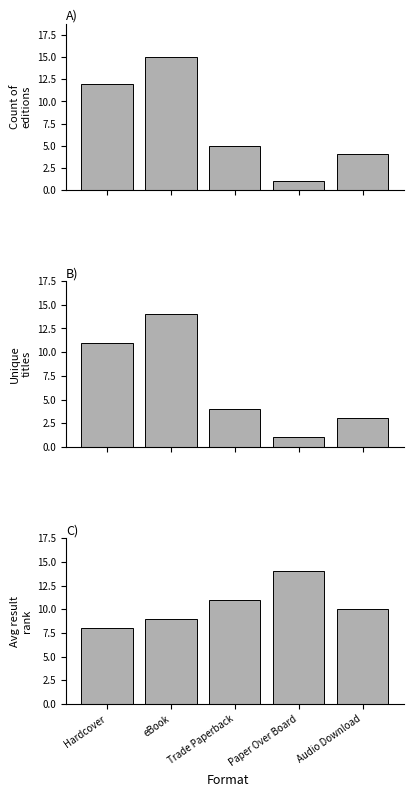

How many groups of bars are there?

5